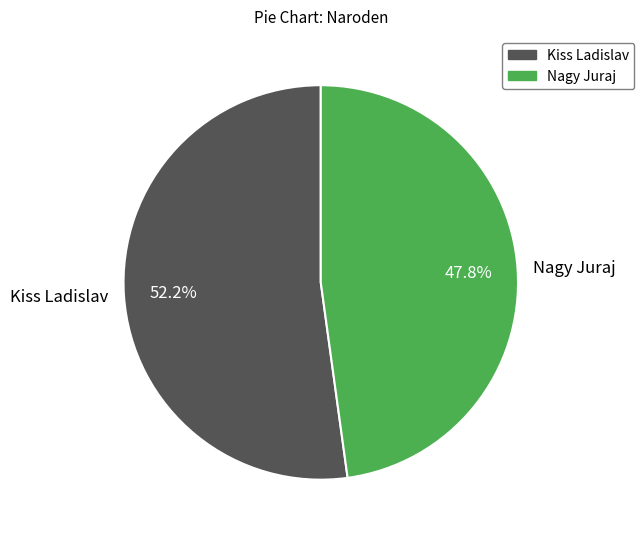

What percentage do Nagy Juraj and Kiss Ladislav together represent?

100.0%